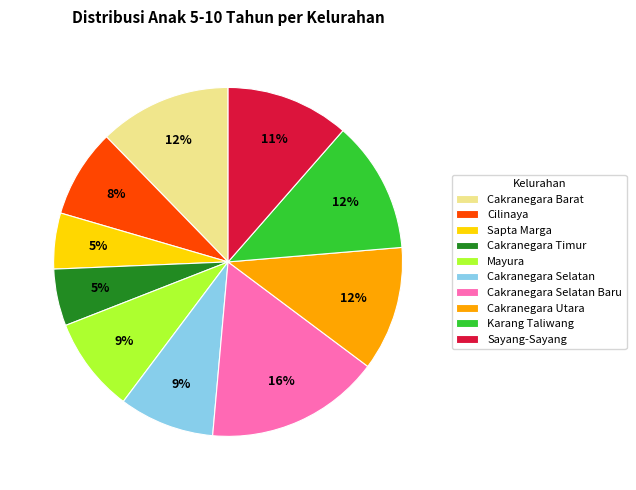

Which slice is the largest?

Cakranegara Selatan Baru